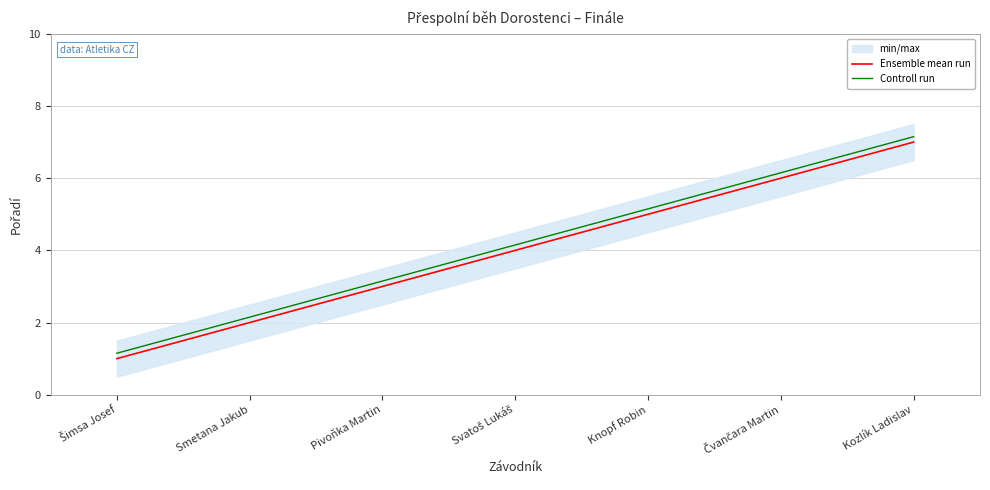

The value of Controll run at Čvančara Martin is 4.1. True or false?

False